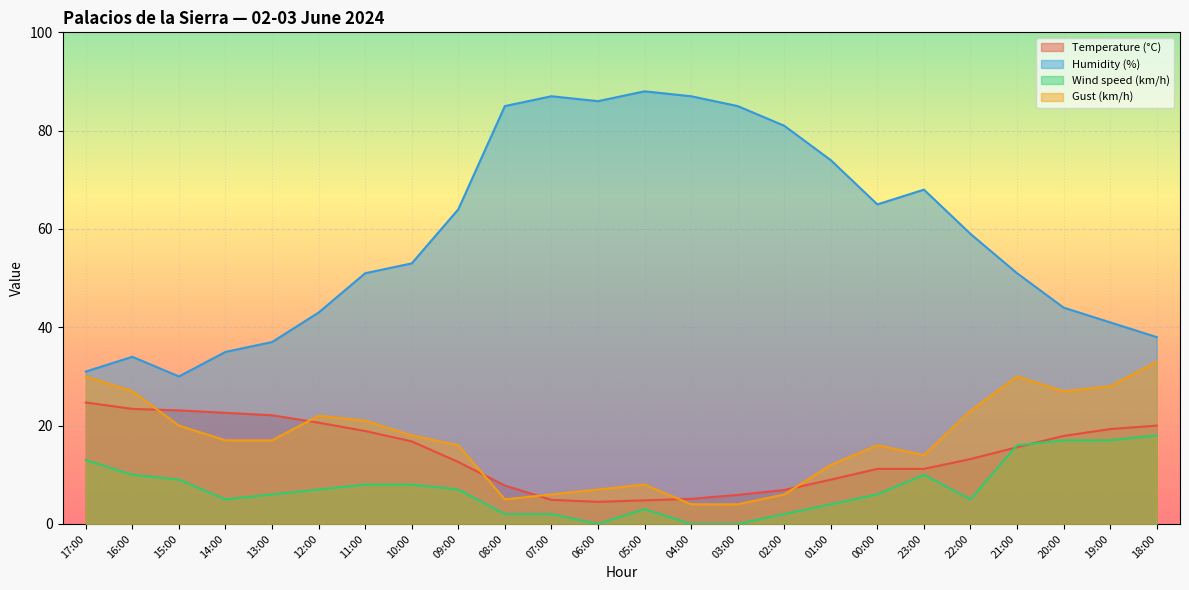

At how many categories does at least one series exceed 38?

18